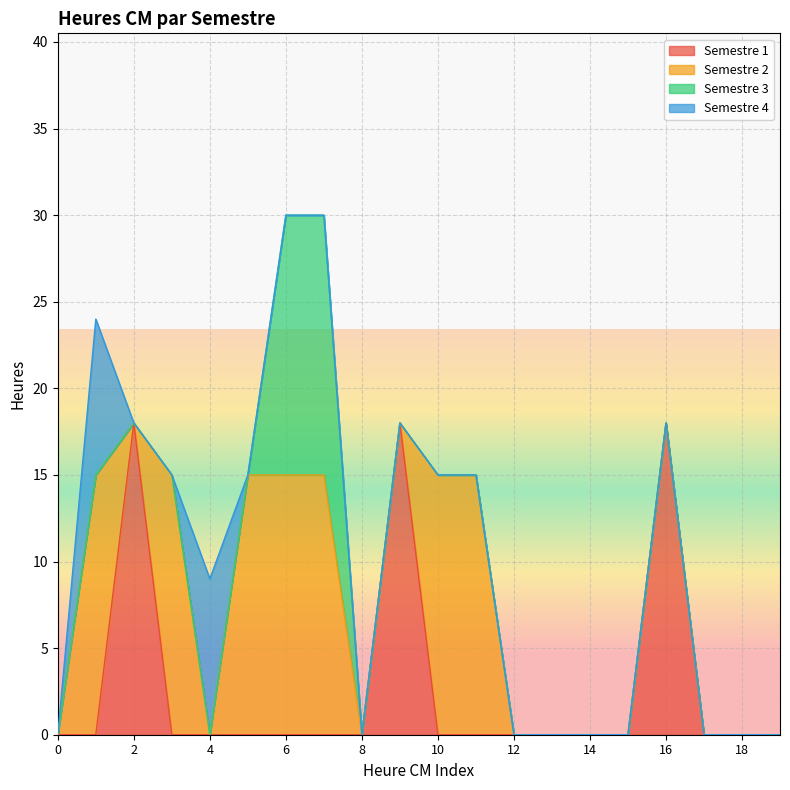

At 18, list the series in order from largest to smallest.

Semestre 1, Semestre 2, Semestre 3, Semestre 4